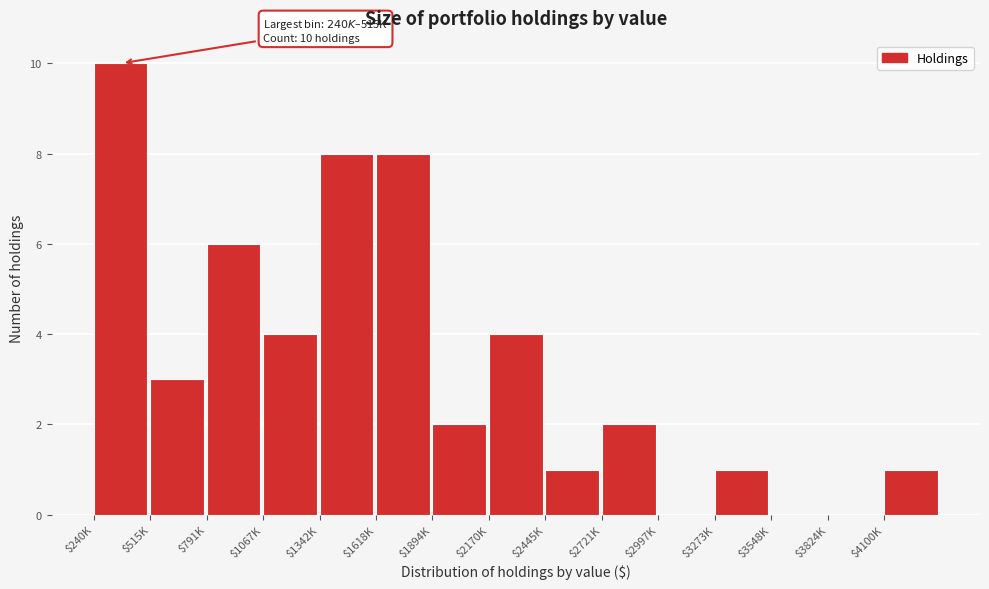

The value at $2445K is 1. True or false?

True